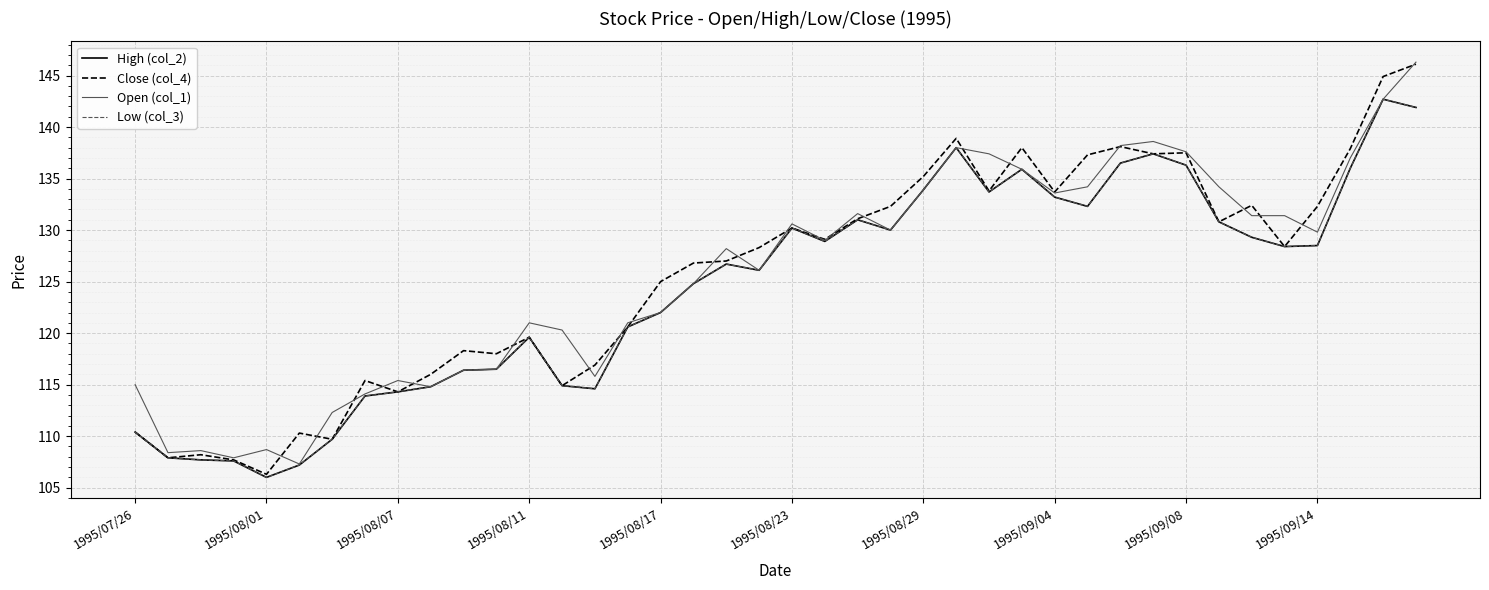

Reading left to right, what are all the values shown in this chart?

High (col_2): 110.4	107.9	107.7	107.6	106.0	107.2	109.7	113.9	114.3	114.8	116.4	116.5	119.6	114.9	114.6	120.6	122.0	124.8	126.7	126.1	130.2	128.9	131.0	130.0	133.9	138.0	133.7	135.9	133.2	132.3	136.5	137.4	136.3	130.8	129.3	128.4	128.5	136.0	142.7	141.9
Close (col_4): 110.4	107.9	108.2	107.7	106.3	110.3	109.7	115.4	114.3	116.0	118.3	118.0	119.6	114.9	116.9	120.6	125.0	126.8	127.0	128.3	130.2	129.1	131.1	132.3	135.2	138.9	133.8	138.0	133.7	137.3	138.1	137.4	137.5	130.8	132.4	128.4	132.3	137.9	144.9	146.1
Open (col_1): 115.0	108.4	108.6	107.9	108.7	107.3	112.3	114.1	115.4	114.8	116.4	116.5	121.0	120.3	115.8	121.0	122.0	124.8	128.2	126.1	130.6	129.0	131.6	130.0	133.9	138.0	137.4	135.9	133.6	134.2	138.2	138.6	137.6	134.2	131.4	131.4	129.8	137.0	142.7	146.3
Low (col_3): 110.4	107.9	107.7	107.6	106.0	107.2	109.7	113.9	114.3	114.8	116.4	116.5	119.6	114.9	114.6	120.6	122.0	124.8	126.7	126.1	130.2	128.9	131.0	130.0	133.9	138.0	133.7	135.9	133.2	132.3	136.5	137.4	136.3	130.8	129.3	128.4	128.5	136.0	142.7	141.9